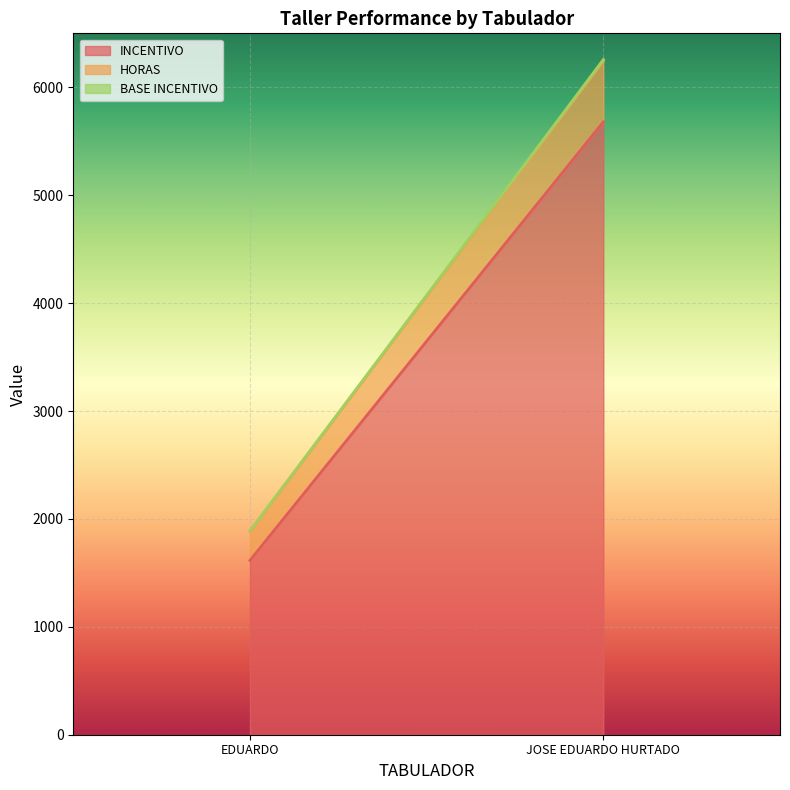

How many lines are shown in the chart?

3